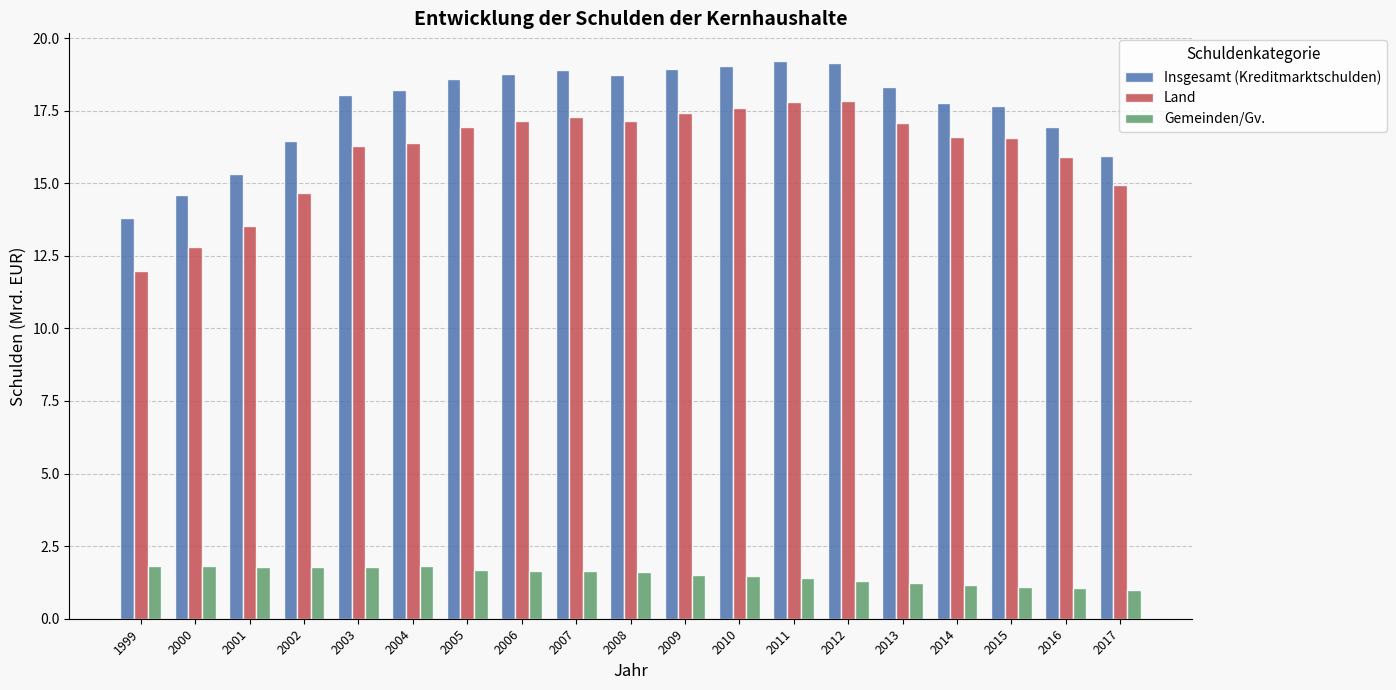

What is the lowest value of the Insgesamt (Kreditmarktschulden) series?

13.8